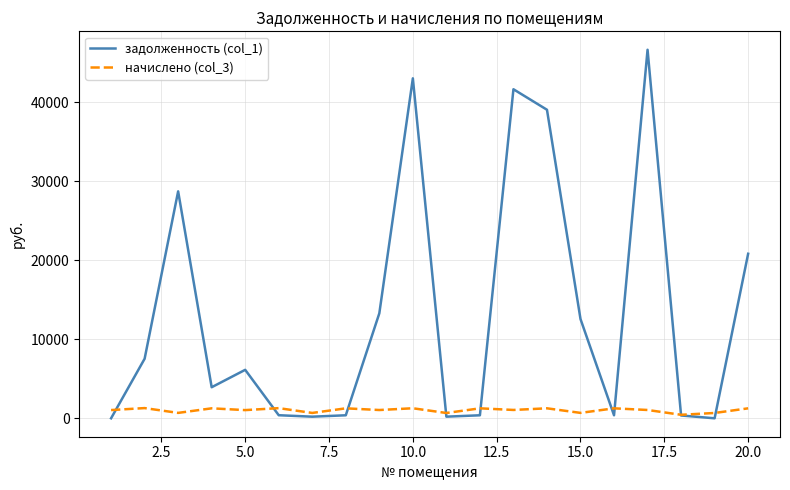

Rank the series by their maximum value, from highest to lowest.

задолженность (col_1), начислено (col_3)